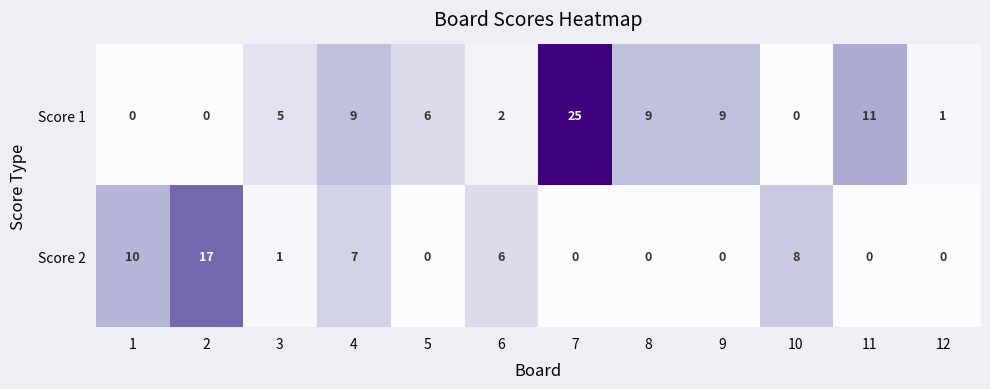

What is the difference between the Score 1 values at 5 and 9?

3